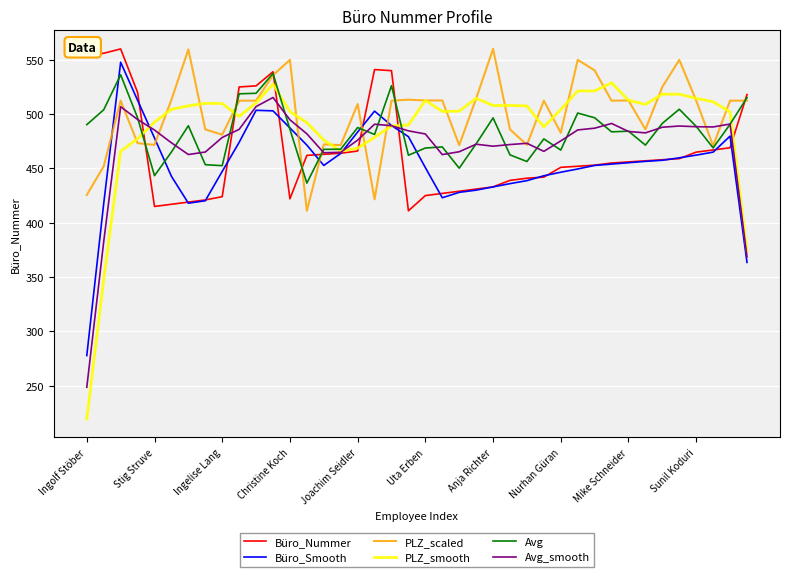

Which series has the widest spread of values?

PLZ_smooth